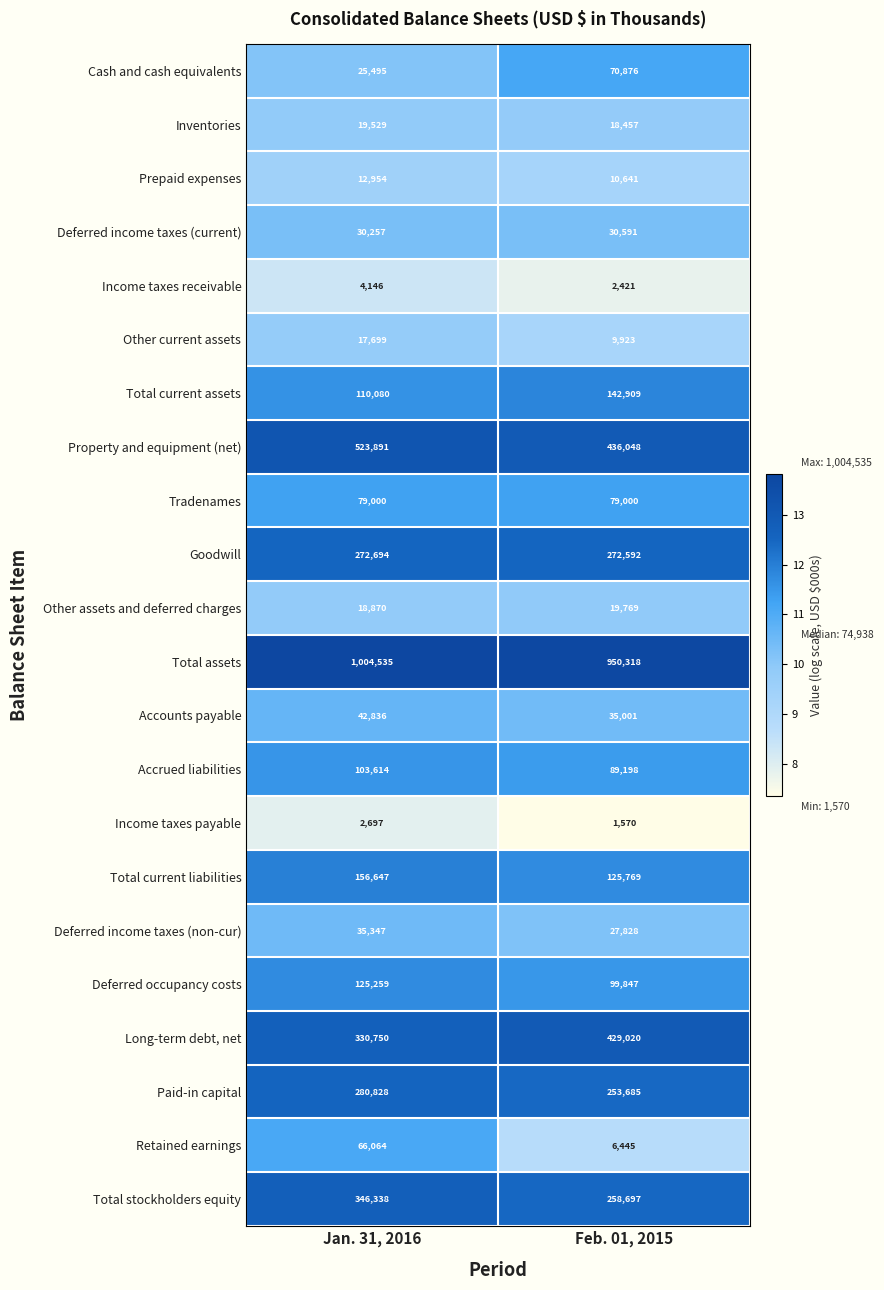

Rank the series by their maximum value, from highest to lowest.

Total assets, Property and equipment (net), Long-term debt, net, Total stockholders equity, Paid-in capital, Goodwill, Total current liabilities, Total current assets, Deferred occupancy costs, Accrued liabilities, Tradenames, Cash and cash equivalents, Retained earnings, Accounts payable, Deferred income taxes (non-cur), Deferred income taxes (current), Other assets and deferred charges, Inventories, Other current assets, Prepaid expenses, Income taxes receivable, Income taxes payable